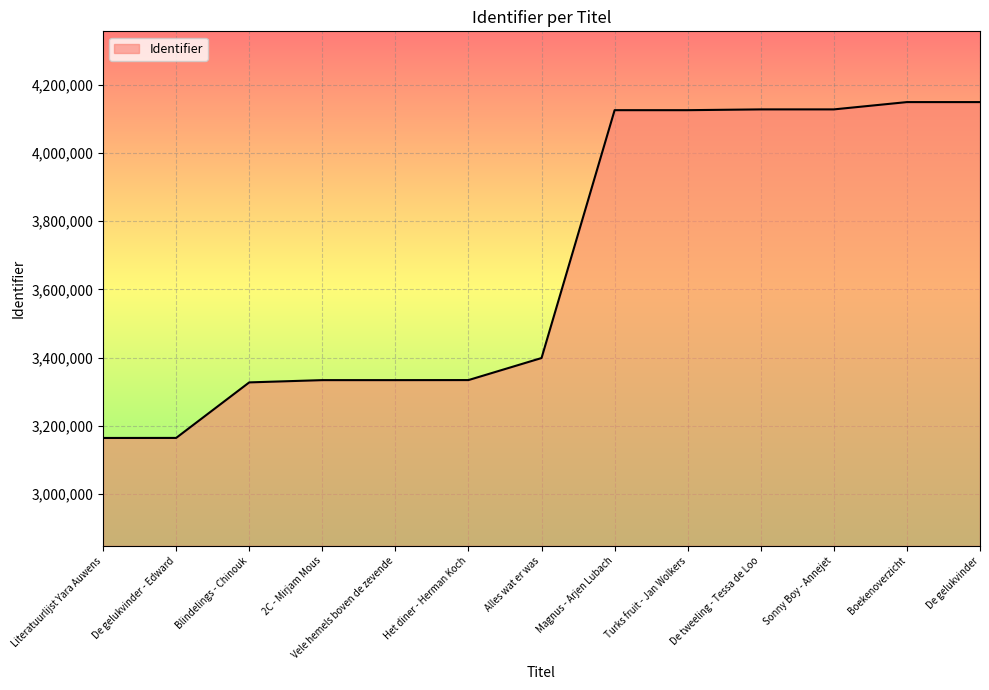

Where is the data nearest to the value 3656615?

Alles wat er was